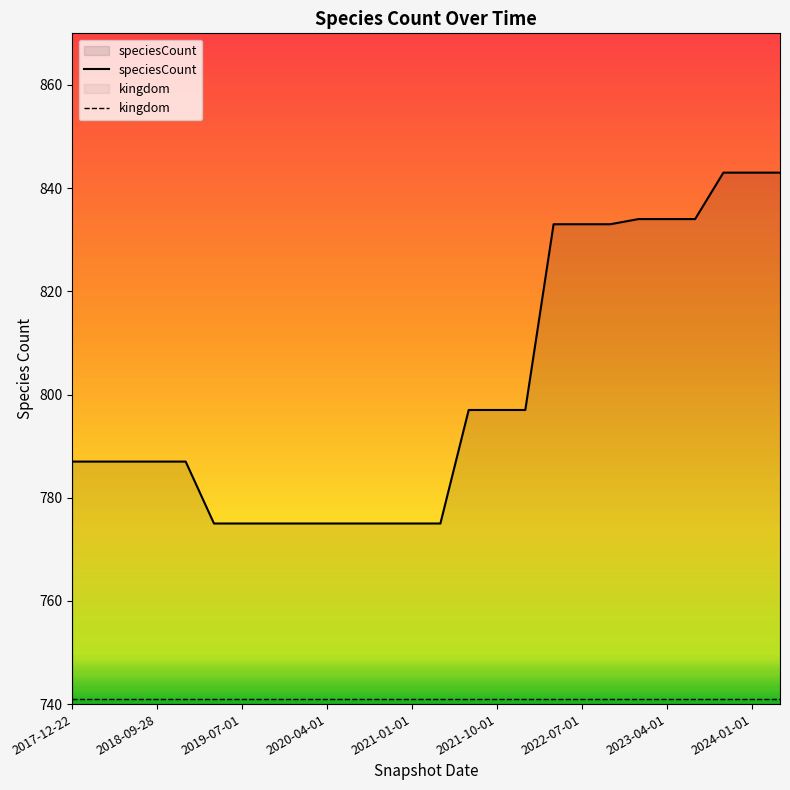

Which category has the highest value in the kingdom series?

2017-12-22